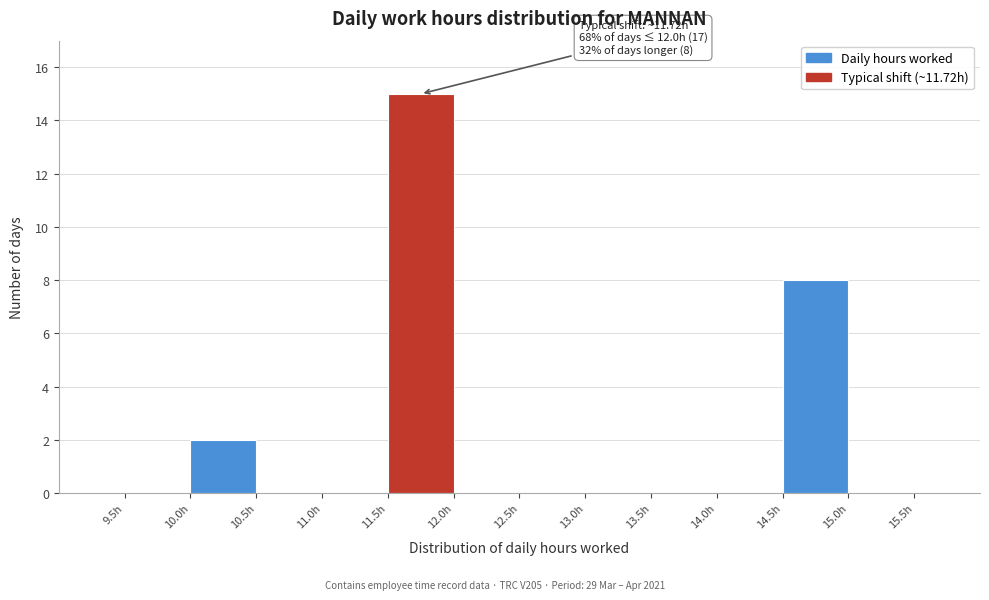

Over which range of the x-axis is the bar tallest?

11.5 to 12.0